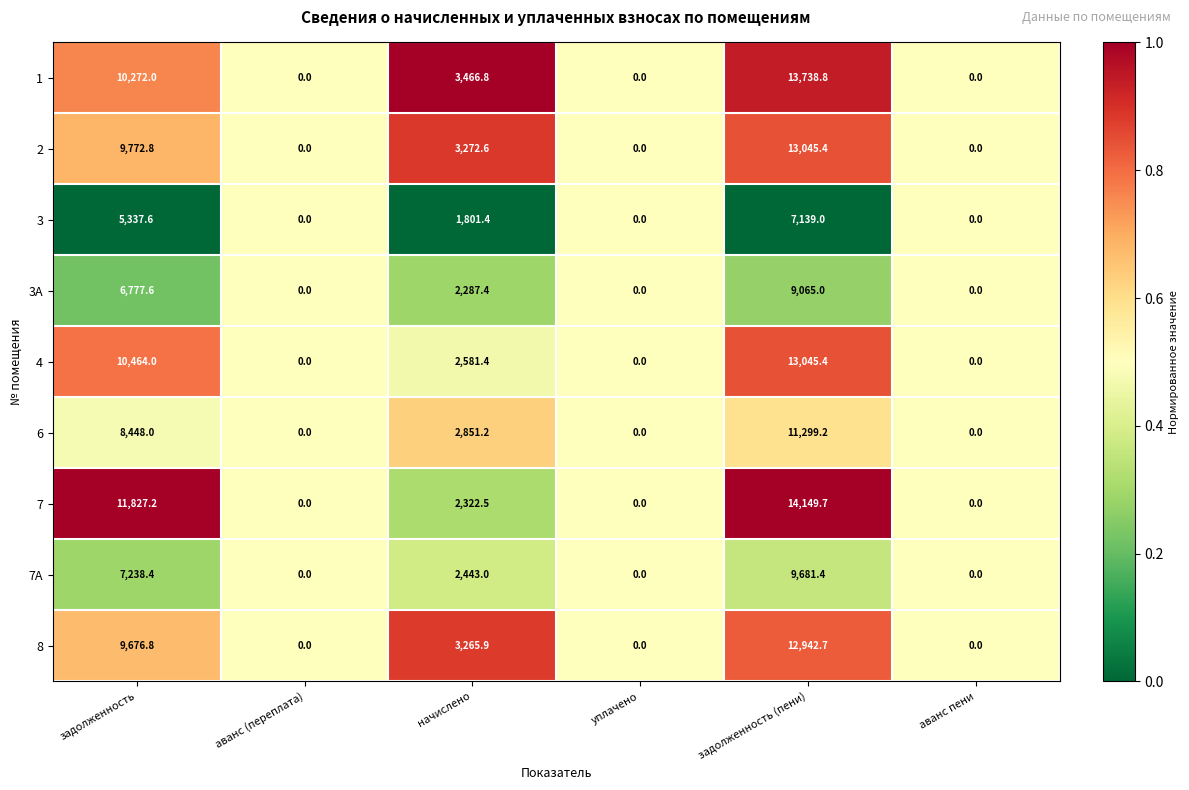

True or false: 3 has a value of -4571.5 at уплачено.

False